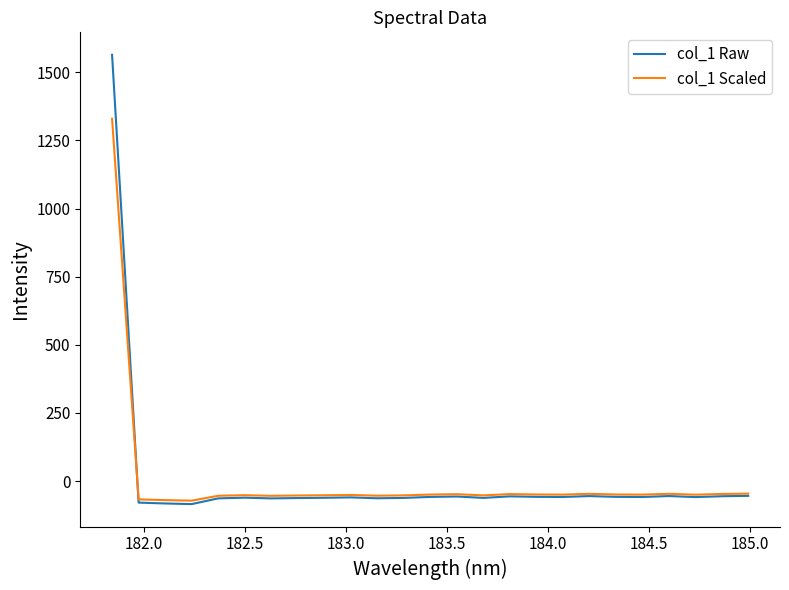

Which series has the widest spread of values?

col_1 Raw